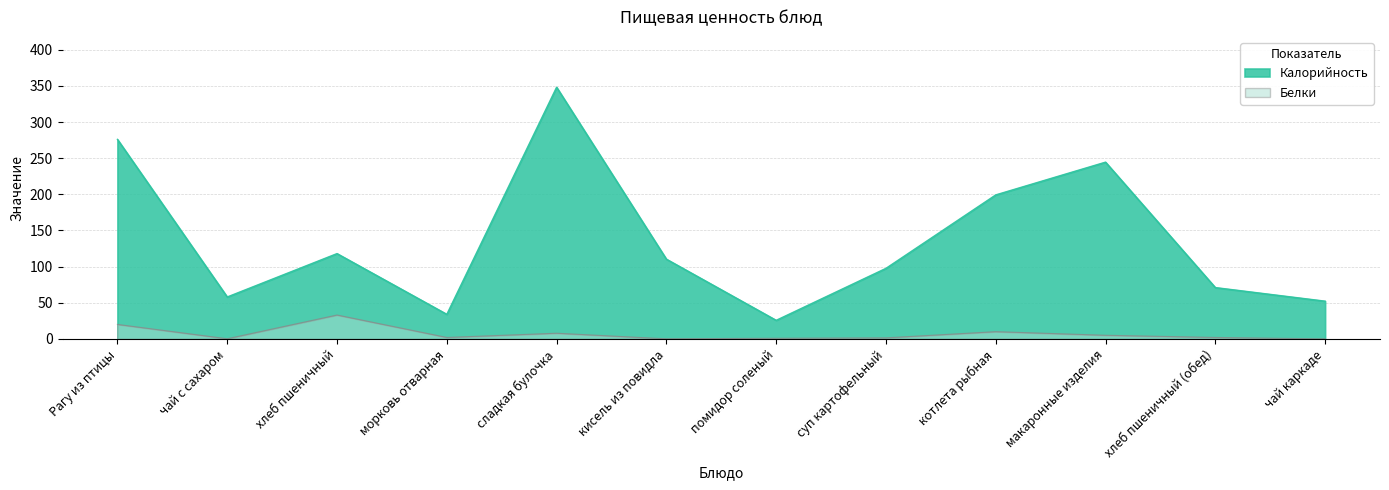

Is it true that Белки equals 2.0 at хлеб пшеничный (обед)?

True